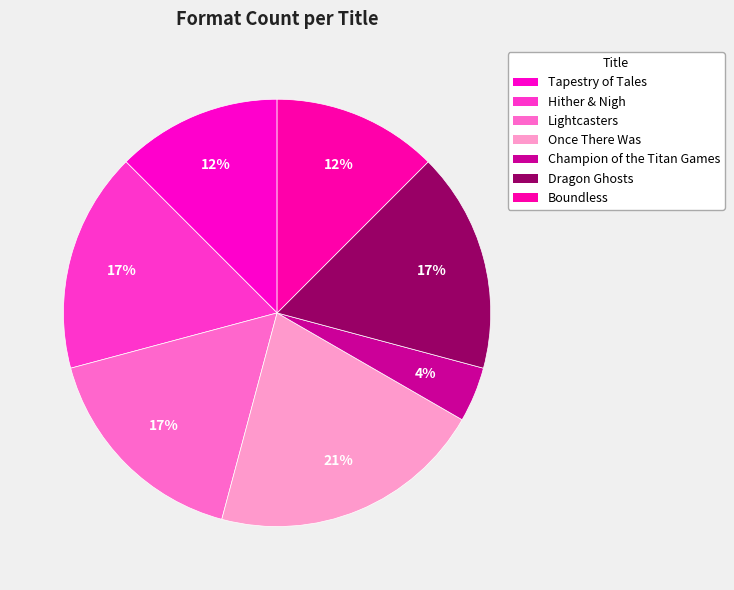

The Champion of the Titan Games slice represents 1% of the pie. True or false?

False